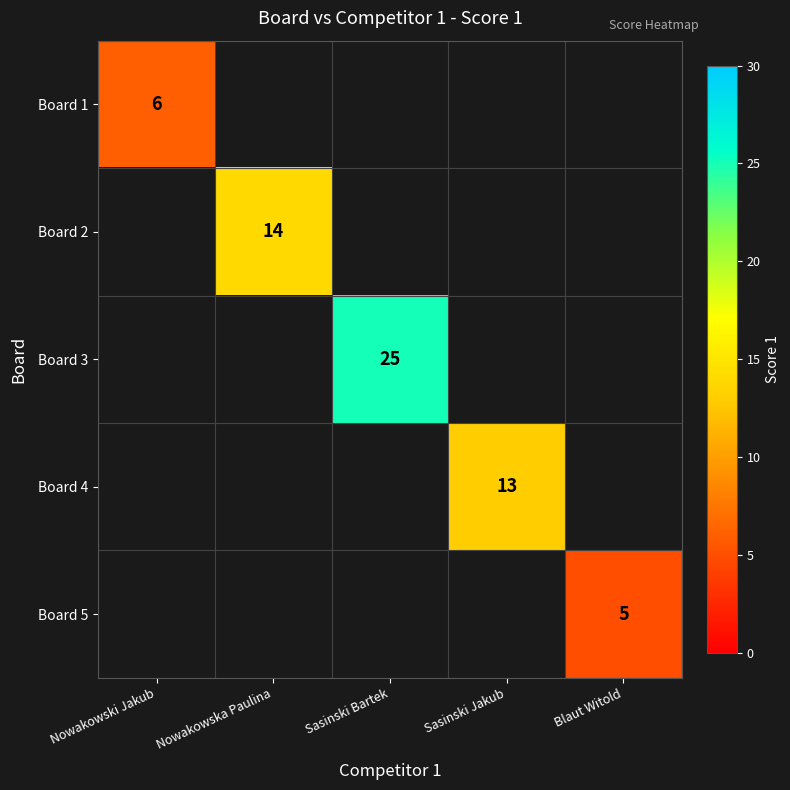

The value of Board 4 at Sasinski Jakub is 19. True or false?

False